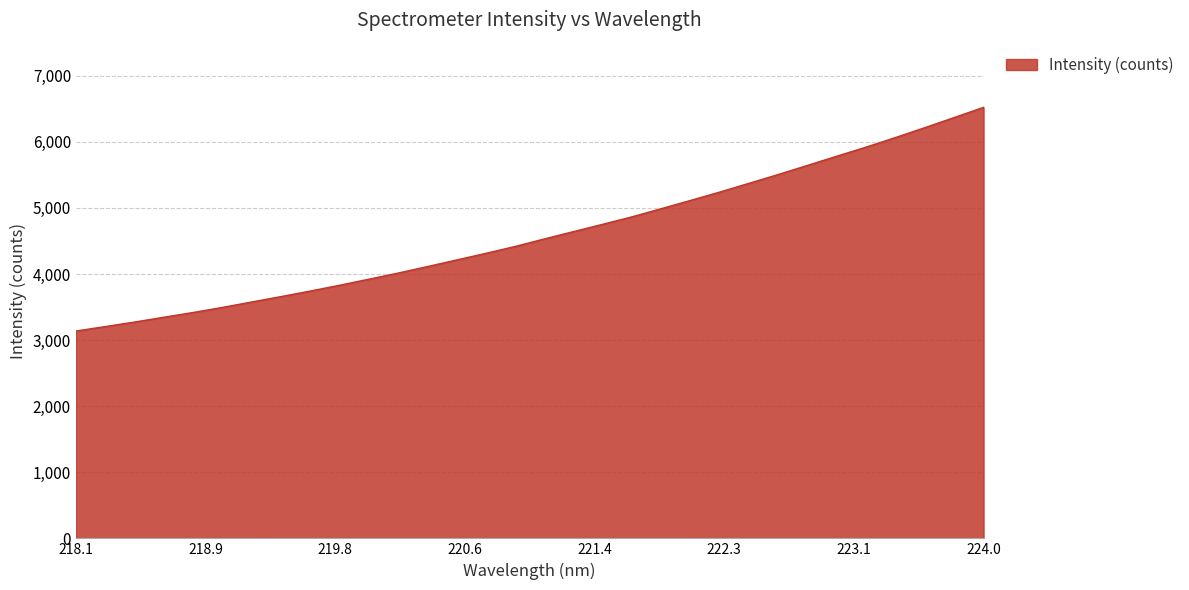

What is the difference between the maximum and second lowest values?

3317.4